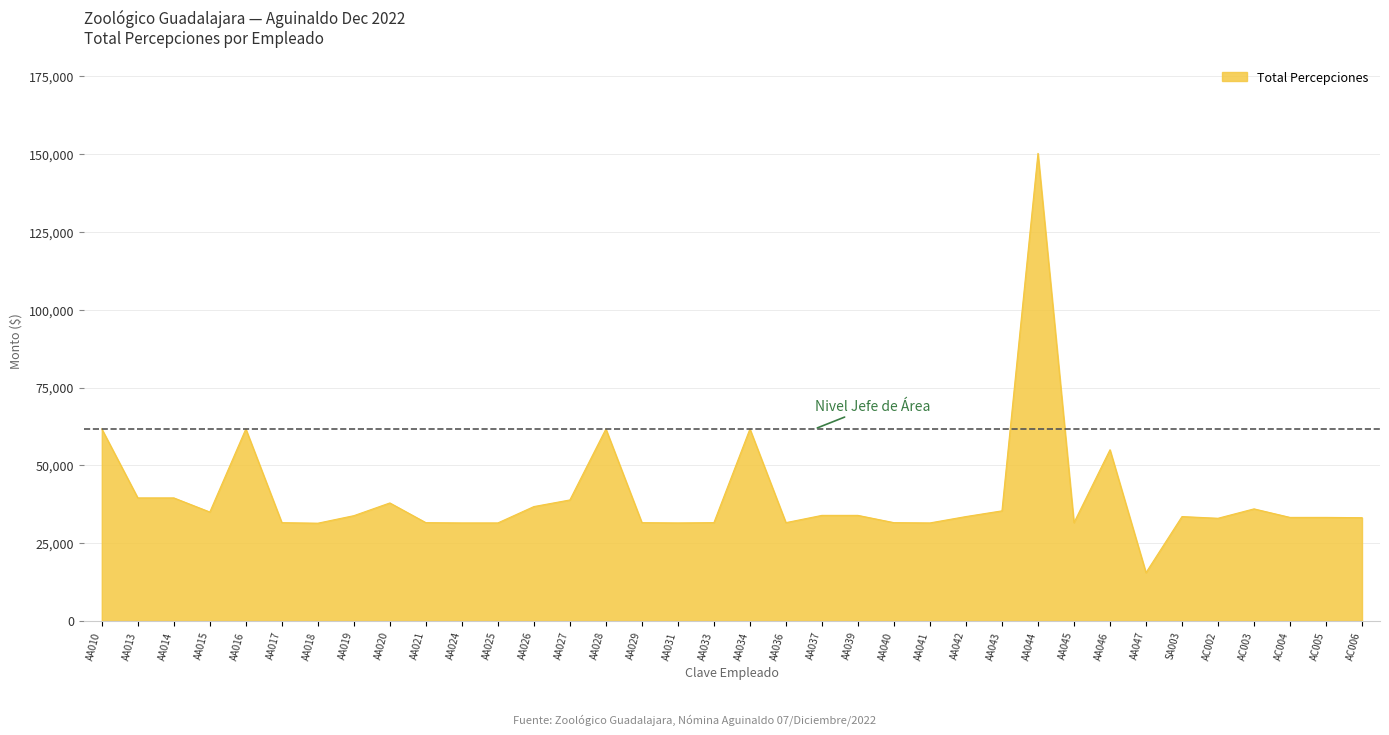

Is it true that the value at AA026 is 10750.5?

False